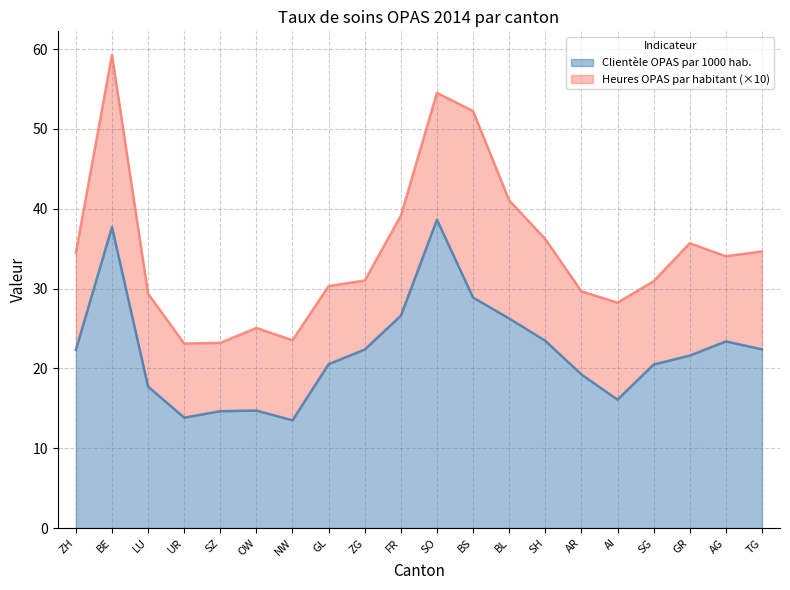

List the labels in order of value, largest first.

SO, BE, BS, FR, BL, SH, AG, TG, ZG, ZH, GR, GL, SG, AR, LU, AI, OW, SZ, UR, NW